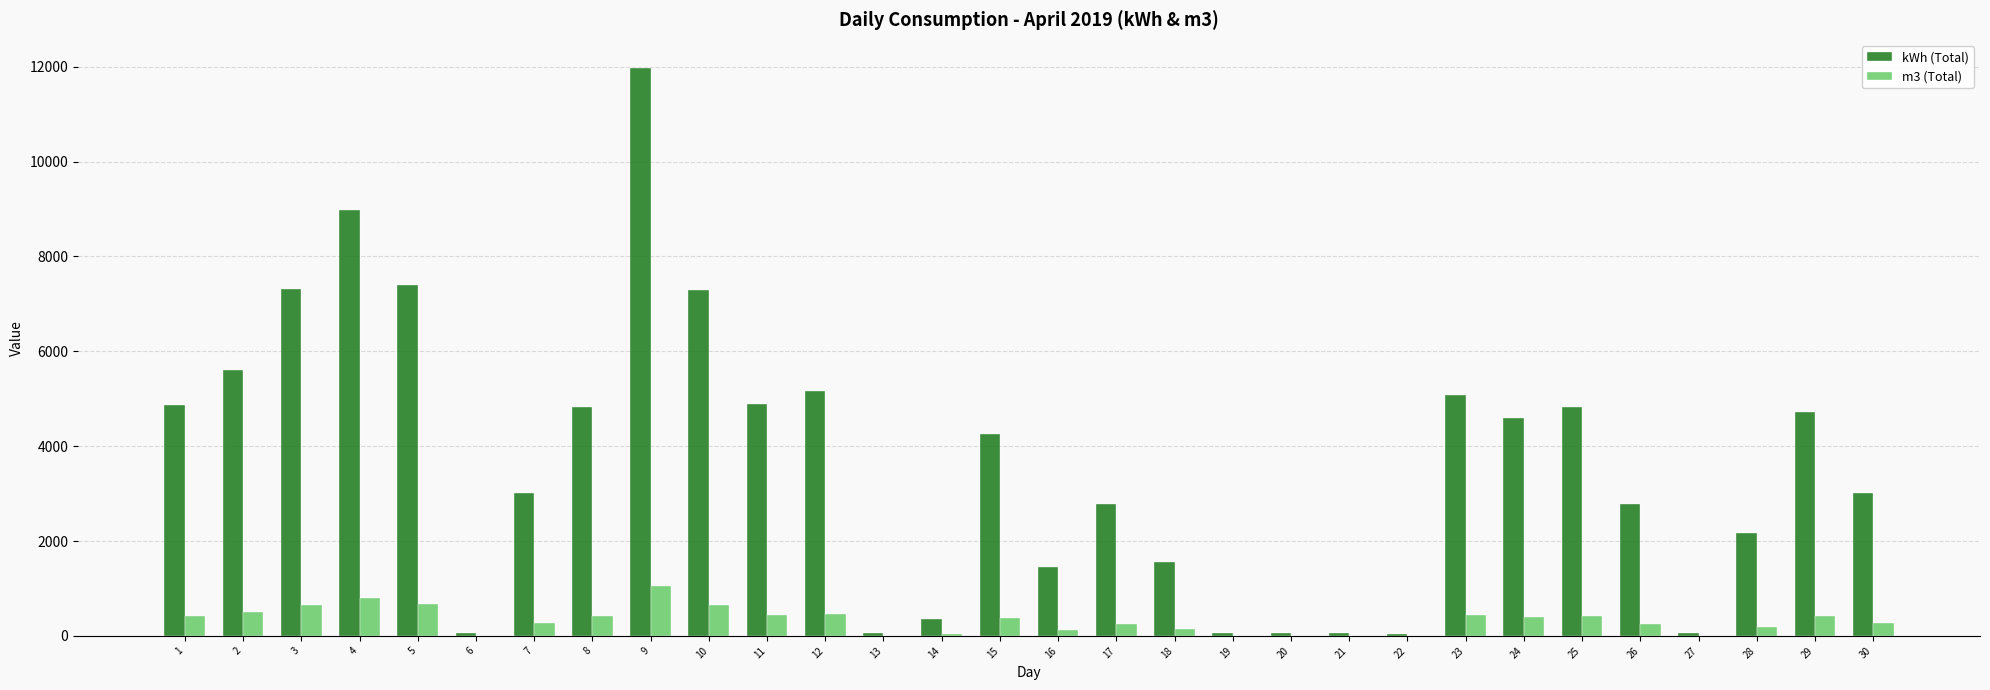

Is the value of kWh (Total) at 25 greater than the value of m3 (Total) at 29?

Yes